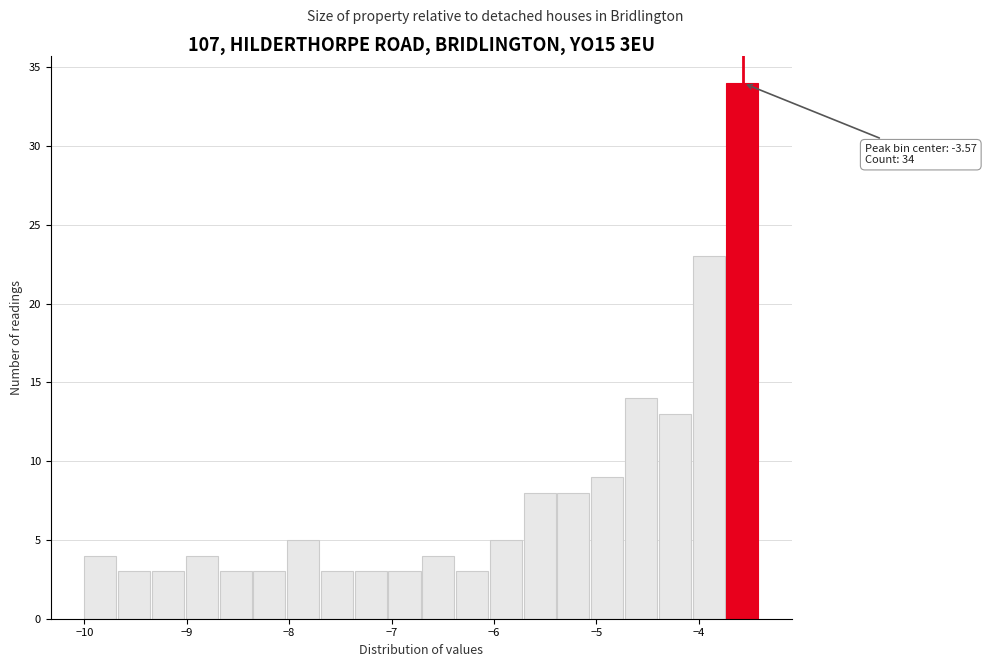

Read against the x-axis, roughly where is the centre of the tallest bar?

-3.6